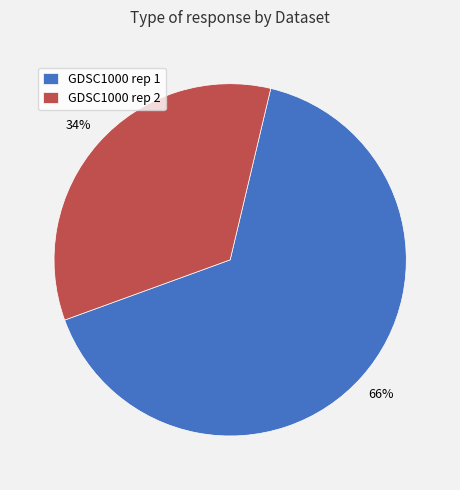

Which has a higher value, GDSC1000 rep 1 or GDSC1000 rep 2?

GDSC1000 rep 1